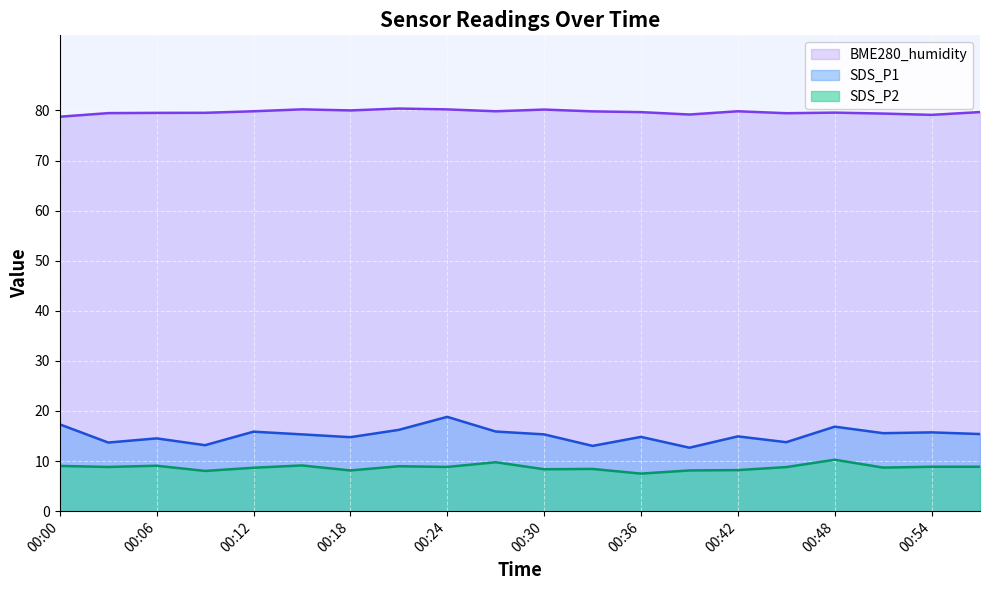

Reading right to left, extract all data points from this chart.

SDS_P1: 00:58=15.4	00:54=15.7	00:51=15.6	00:48=16.9	00:45=13.8	00:42=14.9	00:39=12.7	00:36=14.8	00:33=13.0	00:30=15.3	00:27=15.9	00:24=18.8	00:21=16.2	00:18=14.8	00:15=15.3	00:12=15.9	00:09=13.2	00:06=14.5	00:03=13.7	00:00=17.3
SDS_P2: 00:58=8.9	00:54=8.9	00:51=8.7	00:48=10.3	00:45=8.8	00:42=8.2	00:39=8.1	00:36=7.5	00:33=8.4	00:30=8.4	00:27=9.8	00:24=8.8	00:21=9.0	00:18=8.1	00:15=9.1	00:12=8.7	00:09=8.0	00:06=9.1	00:03=8.8	00:00=9.0
BME280_humidity: 00:58=79.7	00:54=79.1	00:51=79.4	00:48=79.6	00:45=79.5	00:42=79.8	00:39=79.2	00:36=79.7	00:33=79.8	00:30=80.2	00:27=79.8	00:24=80.2	00:21=80.4	00:18=80.0	00:15=80.2	00:12=79.8	00:09=79.5	00:06=79.5	00:03=79.5	00:00=78.8